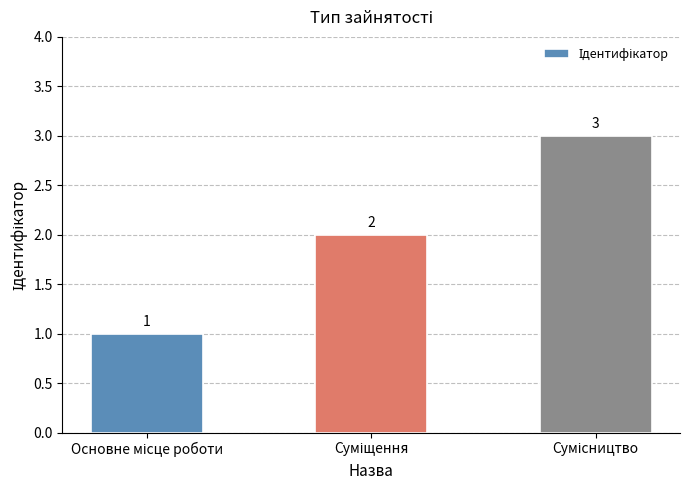

Reading left to right, list all the values displayed in this chart.

1	2	3